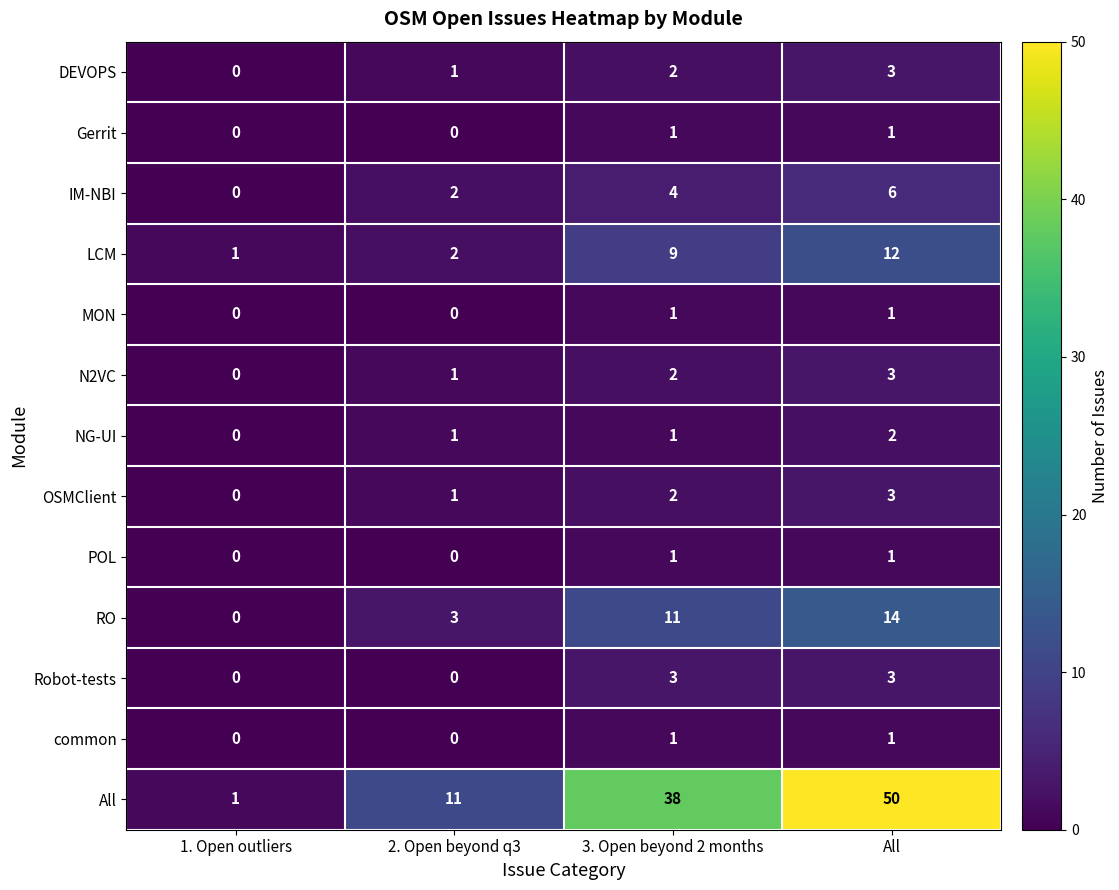

What is the spread (max minus min) of values at All?

49